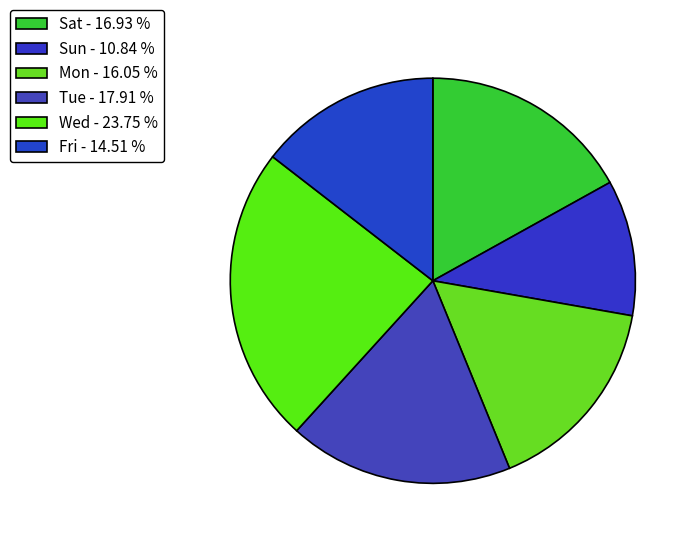

How many slices are in this pie chart?

6